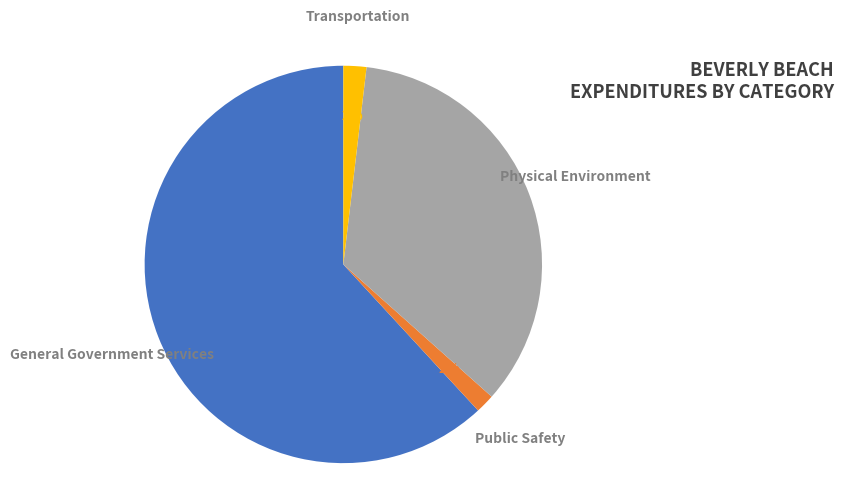

To the nearest percent, what is the average slice percentage?

25%